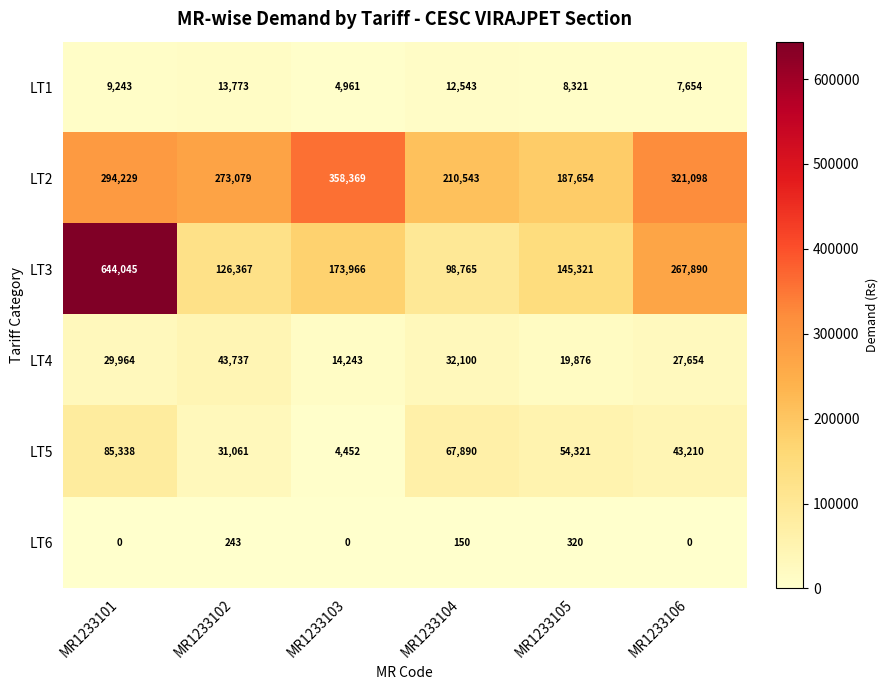

How many series are shown in this chart?

6